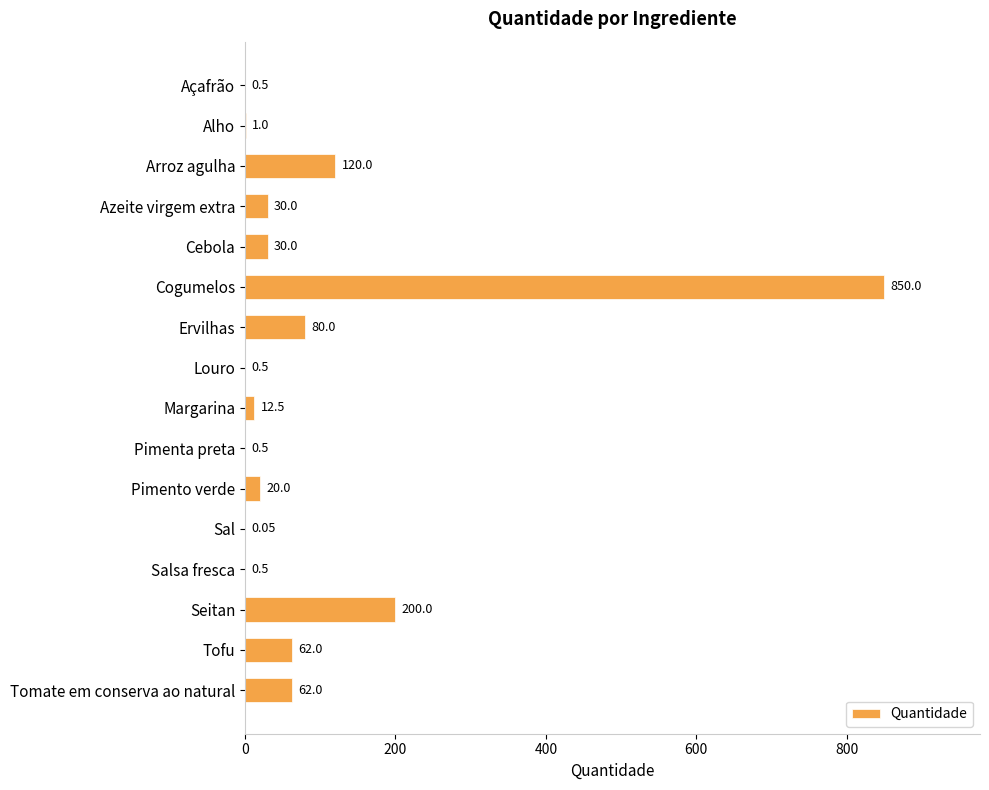

What is the change in value from Margarina to Tofu?

+49.5